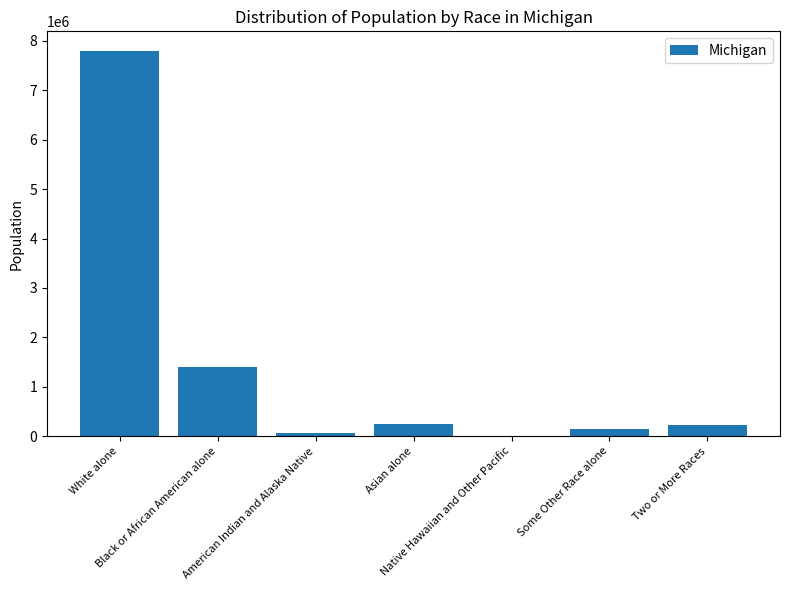

What is the maximum value shown in the chart?

7803120